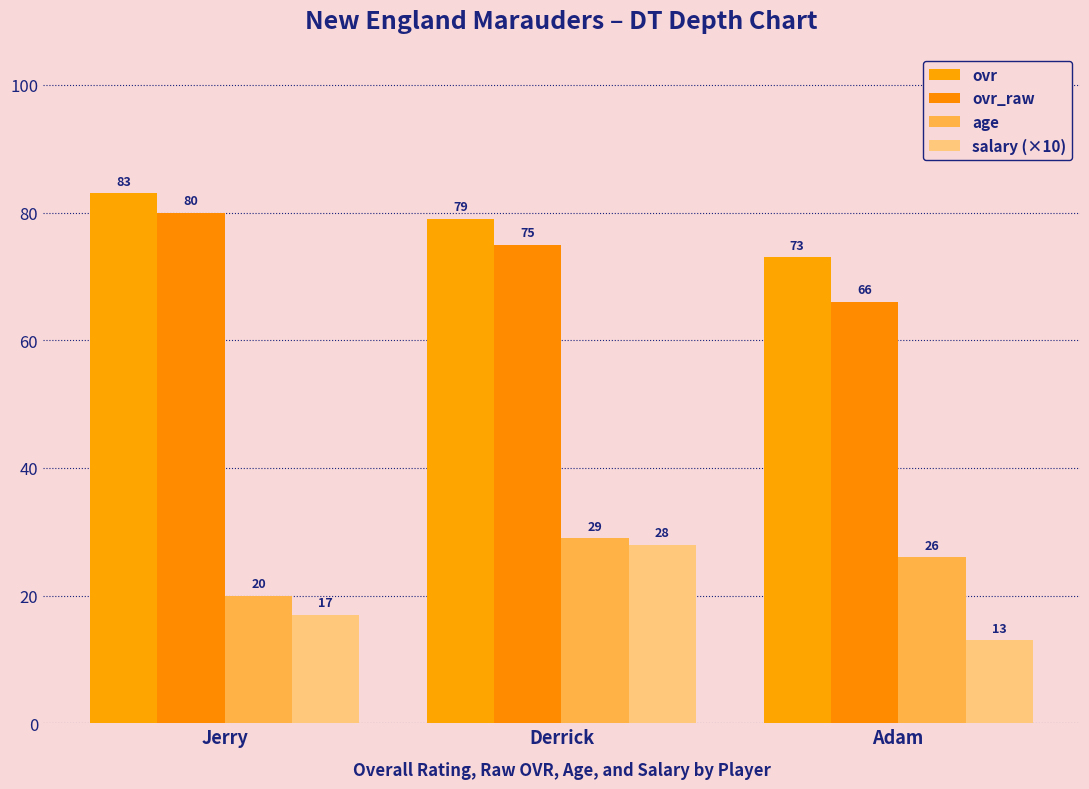

What is the total value across all series at Adam?

178